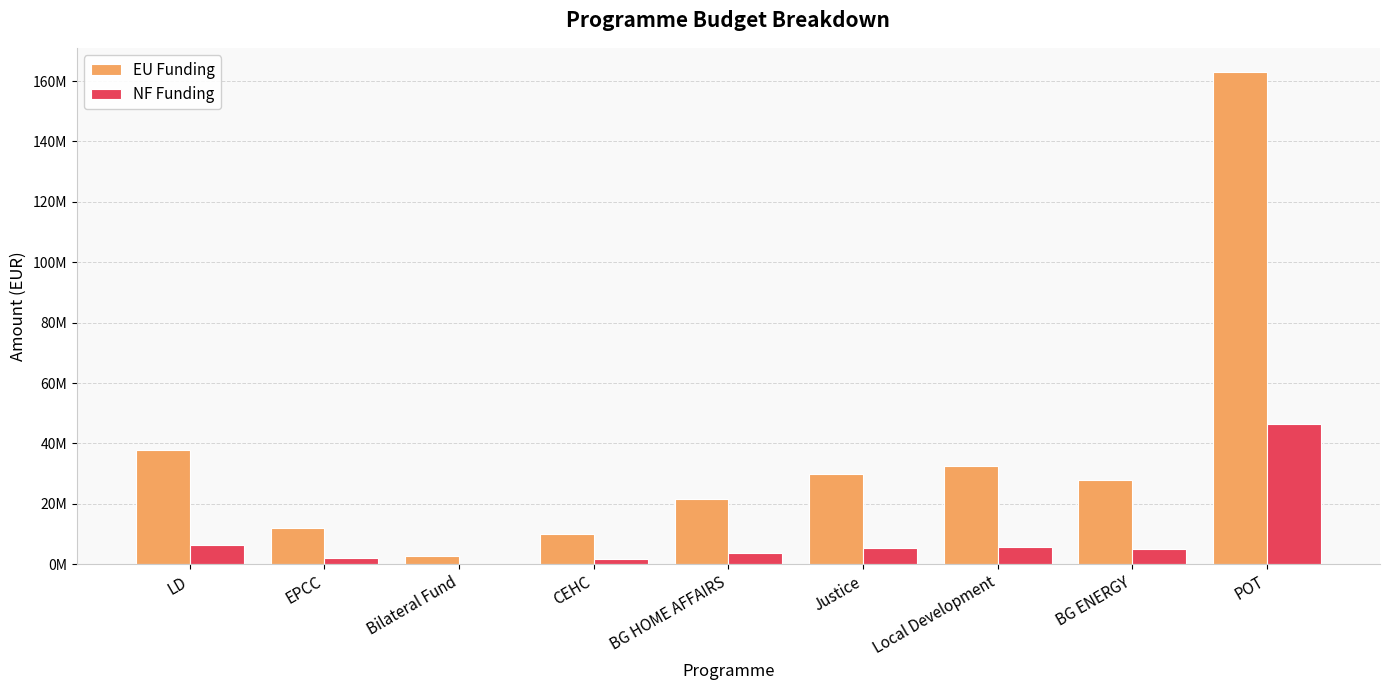

What are all the series names shown in the legend?

EU Funding, NF Funding